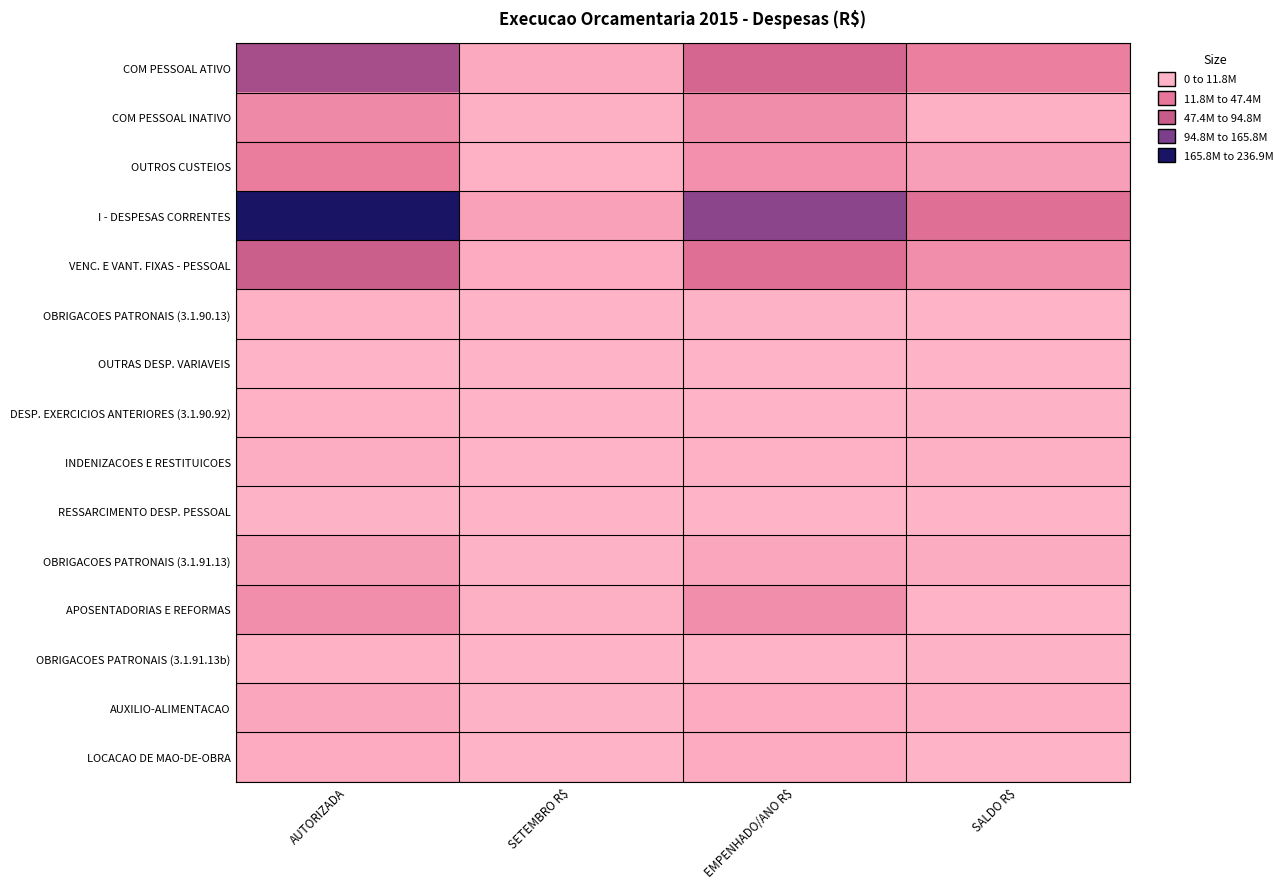

How many series are shown in this chart?

15